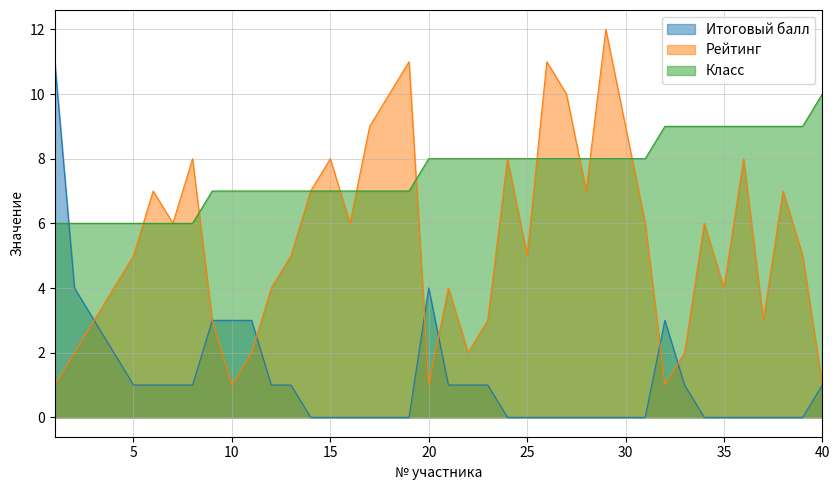

What is the sum of the Рейтинг values at 30 and 32?

10